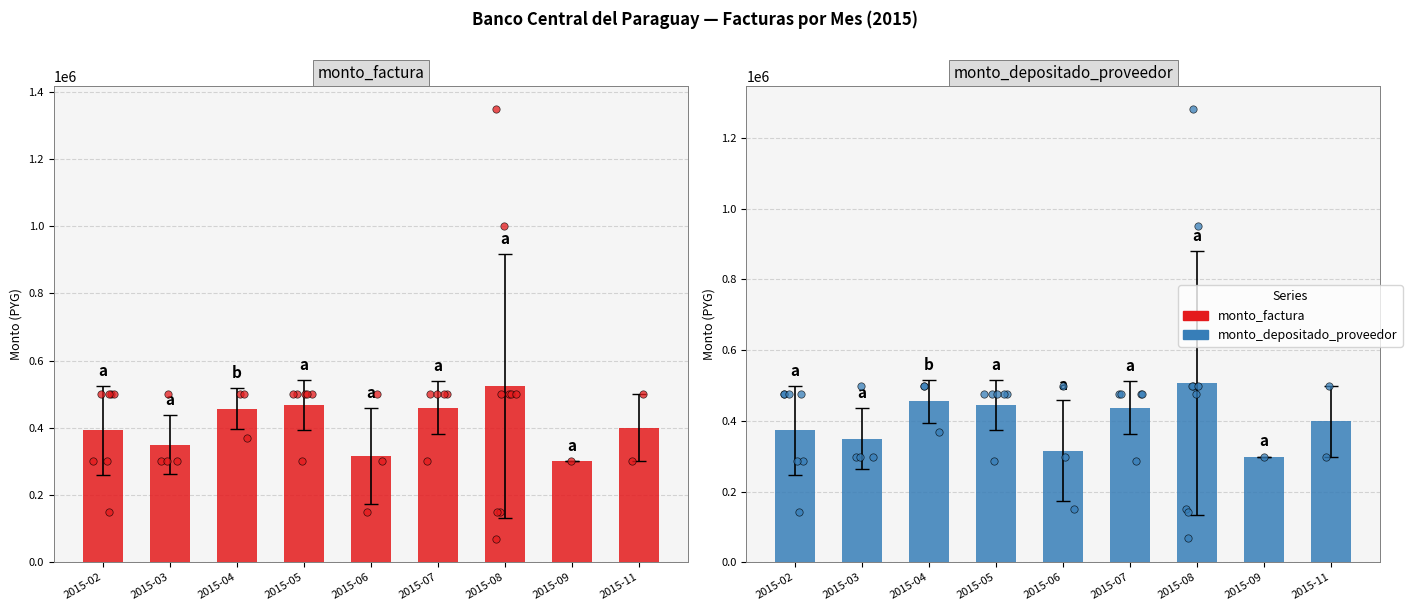

Which series contains the lowest Y value?

Monto Depositado